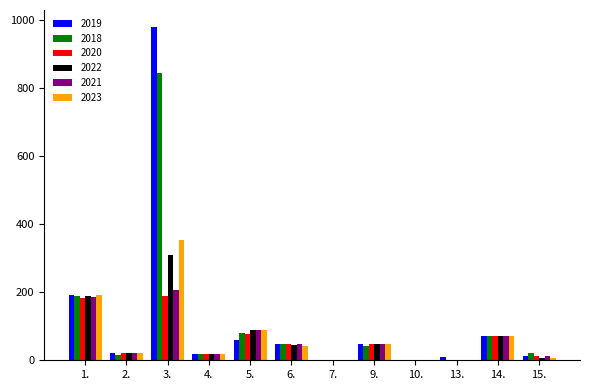

The value of 2019 at 10. is 677.0. True or false?

False